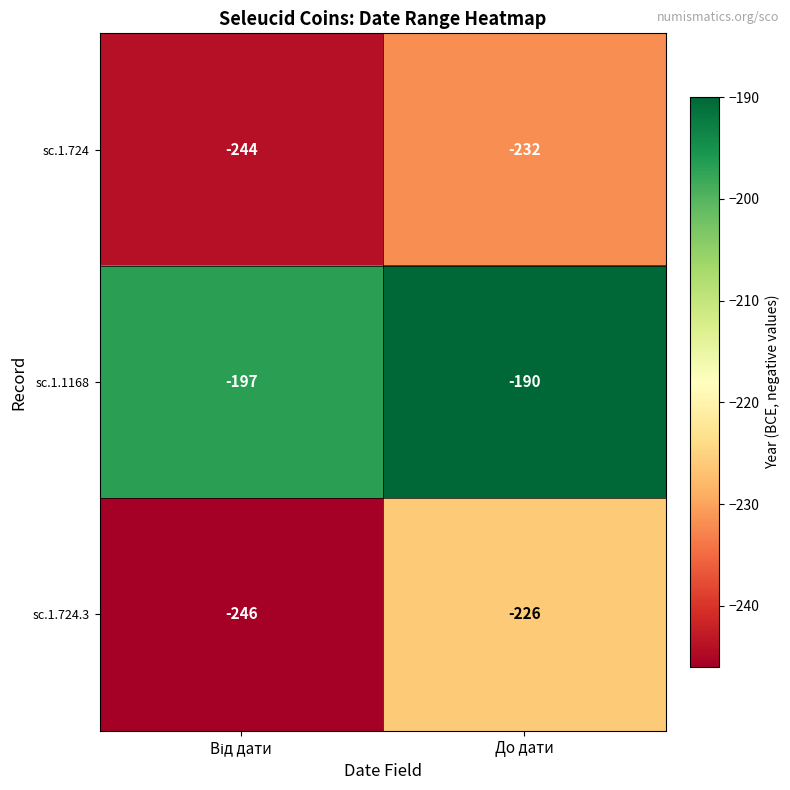

Which series has the largest range (max minus min)?

sc.1.724.3